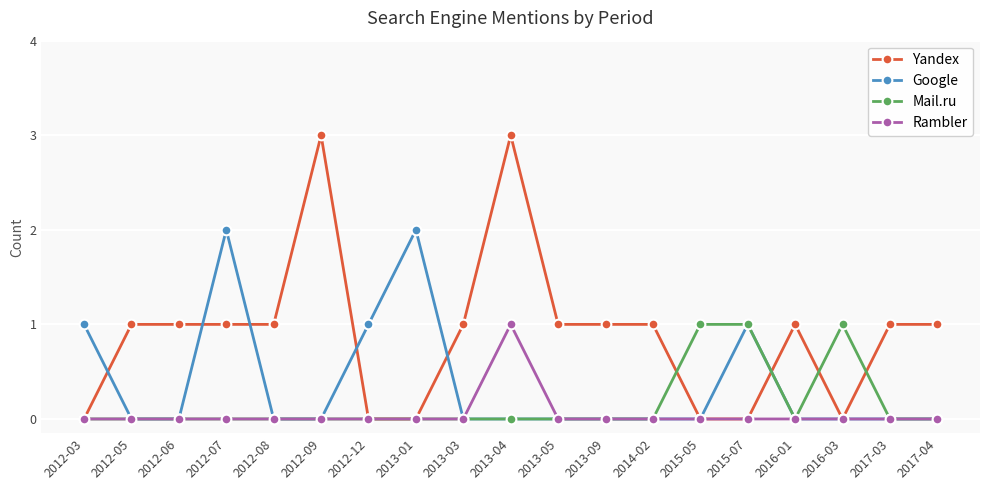

What position from the left is 2012-03?

1